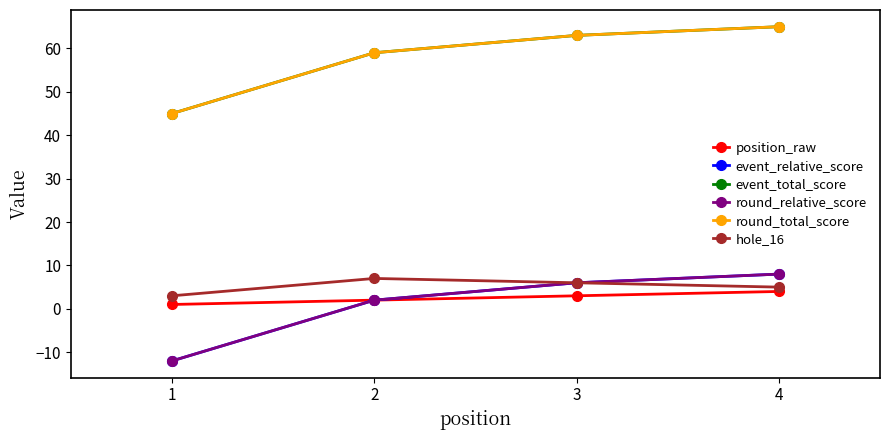

Does the chart have visible grid lines?

No